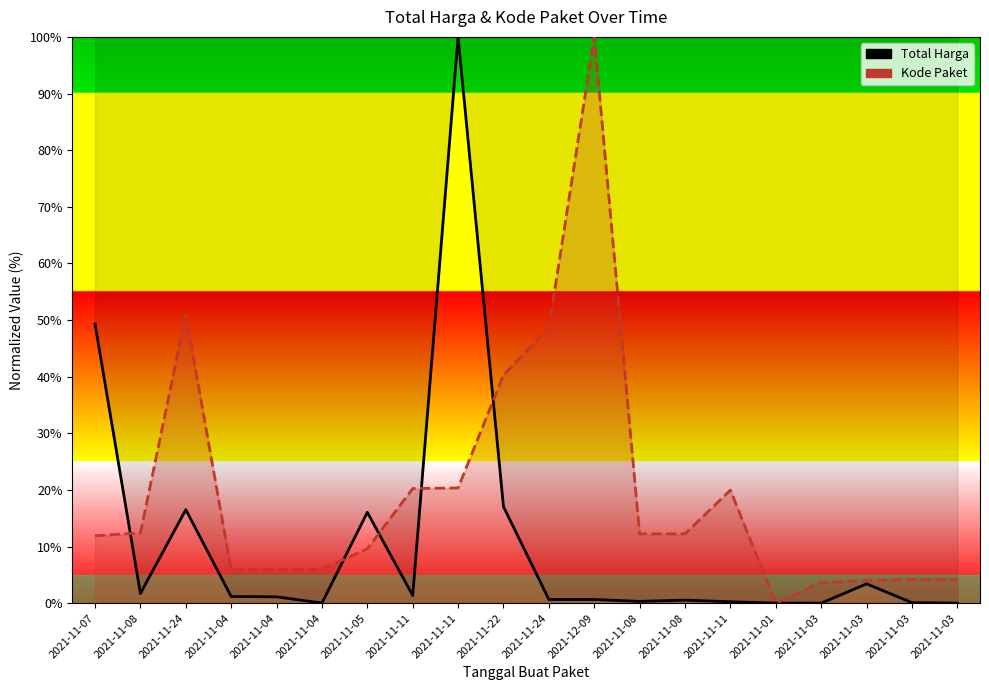

What is the greatest value displayed?

100.0